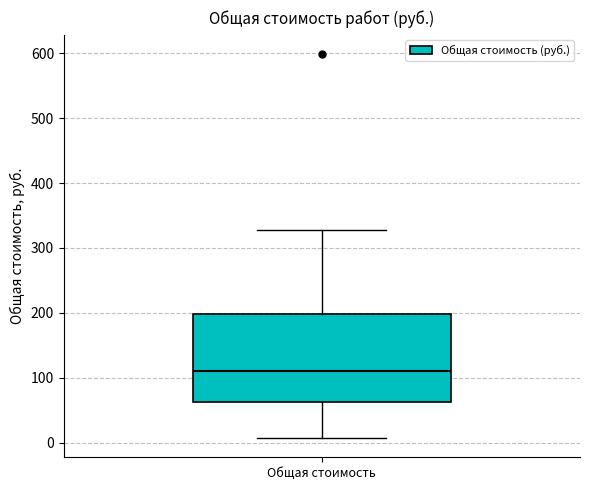

Transcribe this box plot: give where the median line is, the range the box spans, and where the two whiskers end, as read against the y-axis. The values are not printed on the chart, so give them approximately, as read against the axis.

median 110, box 60 to 200, whiskers 10 to 330